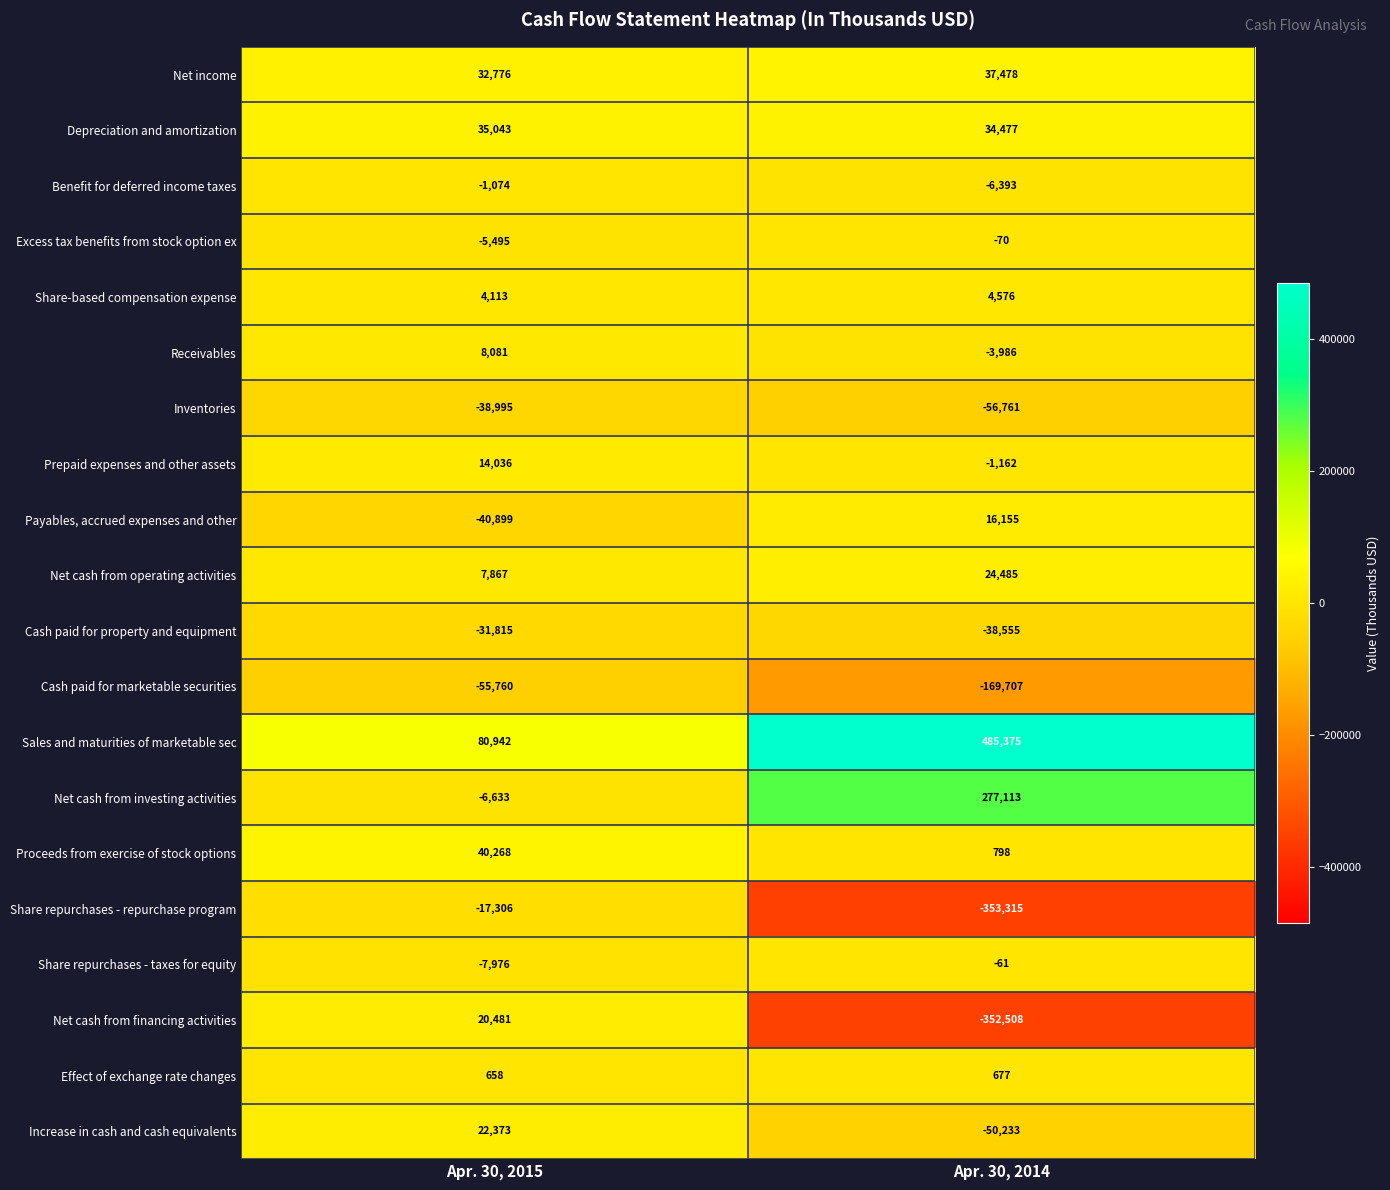

List the series in order of their peak value, highest first.

Sales and maturities of marketable sec, Net cash from investing activities, Proceeds from exercise of stock options, Net income, Depreciation and amortization, Net cash from operating activities, Increase in cash and cash equivalents, Net cash from financing activities, Payables, accrued expenses and other, Prepaid expenses and other assets, Receivables, Share-based compensation expense, Effect of exchange rate changes, Share repurchases - taxes for equity, Excess tax benefits from stock option ex, Benefit for deferred income taxes, Share repurchases - repurchase program, Cash paid for property and equipment, Inventories, Cash paid for marketable securities